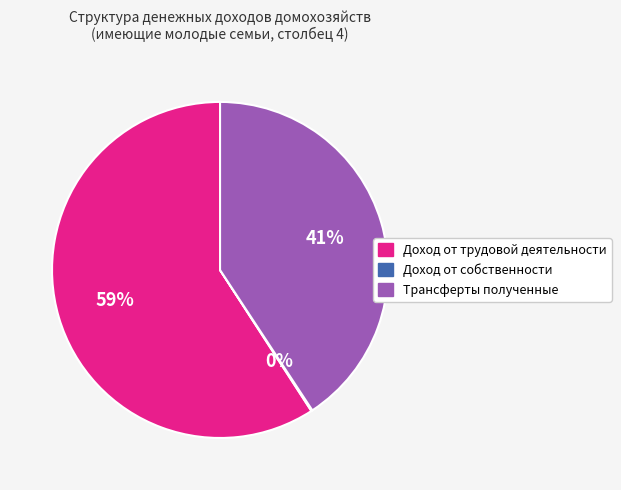

To the nearest percent, what percentage of the pie is Доход от трудовой деятельности?

59%